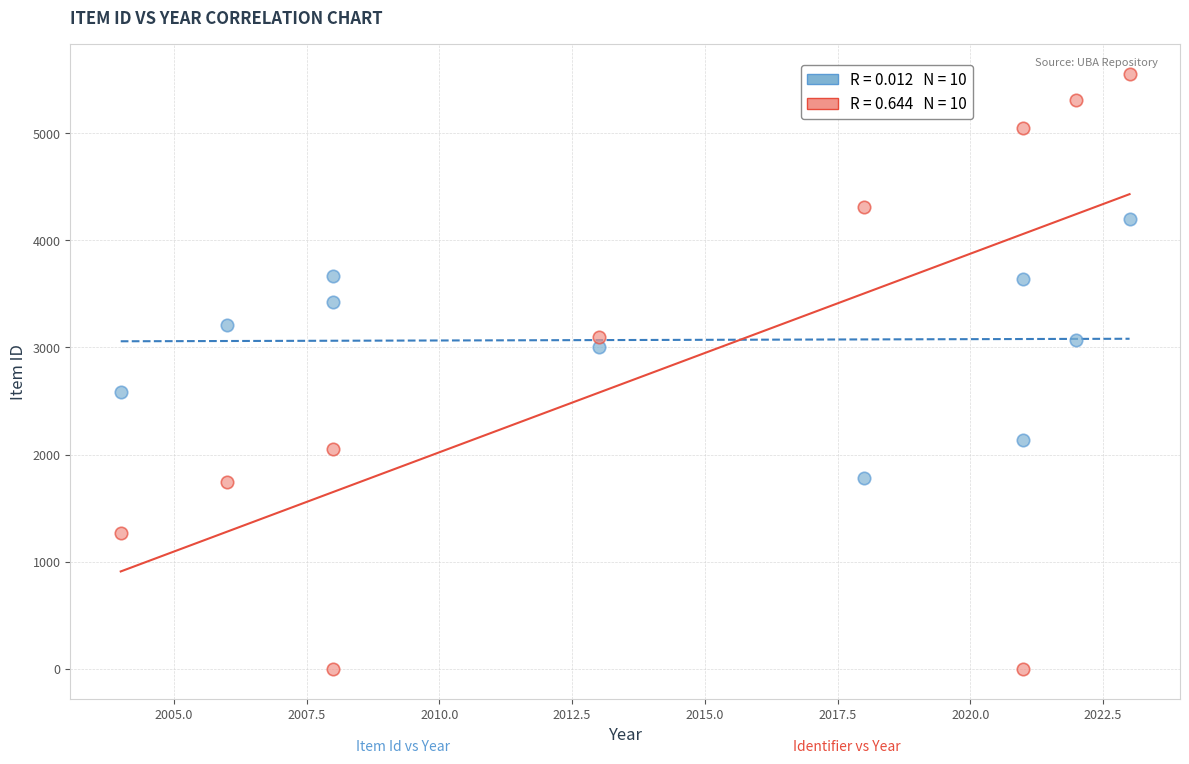

Across all data points, what is the range of Y values (max minus min)?

5550